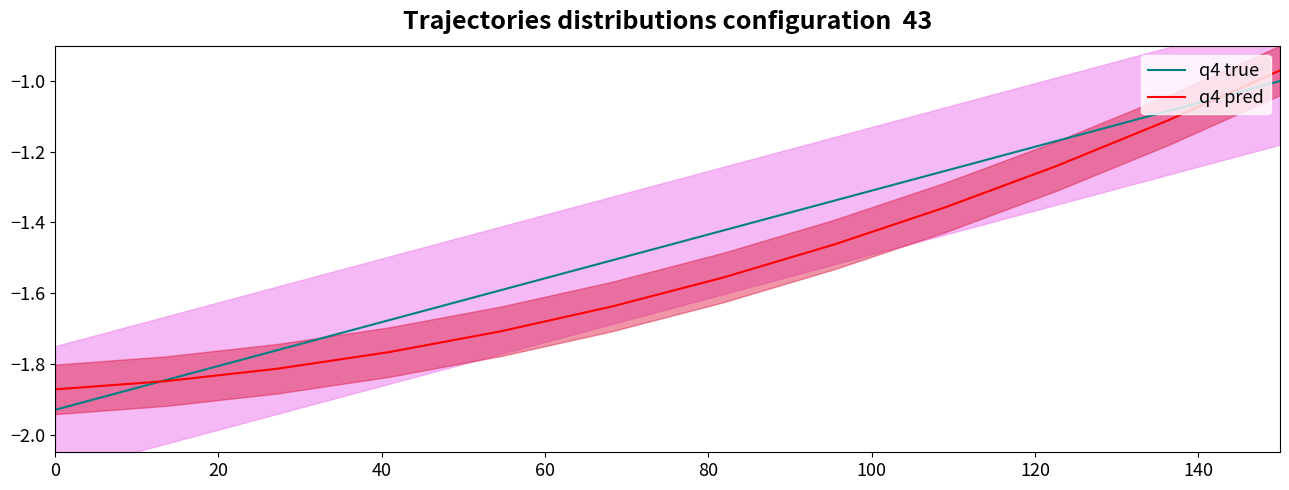

True or false: q4 pred has a value of -0.7 at 0.

False